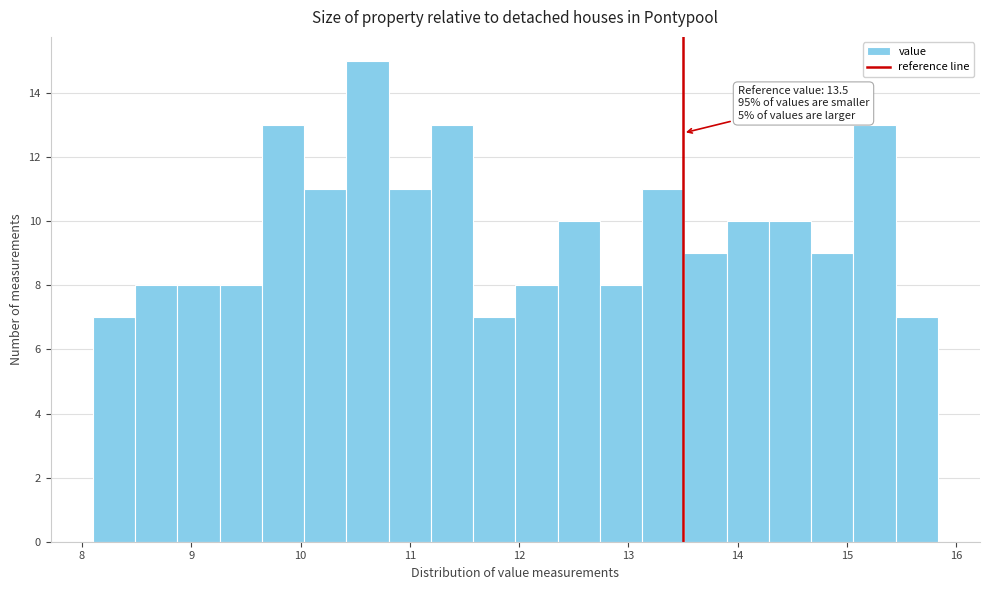

Around what value on the x-axis is the tallest bar? Give the approximate position of its centre, as read against the axis.

10.6